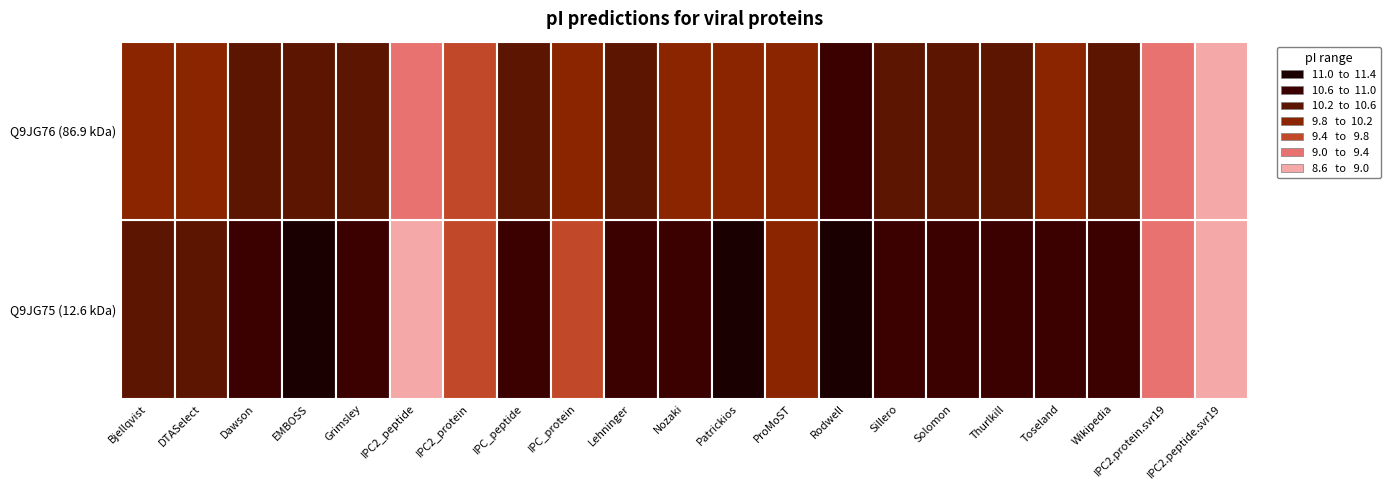

What is the sum of the IPC_protein values at 0 and 1?

19.8